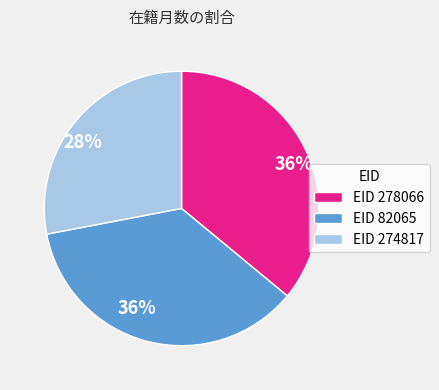

Is there a majority slice in this chart?

No